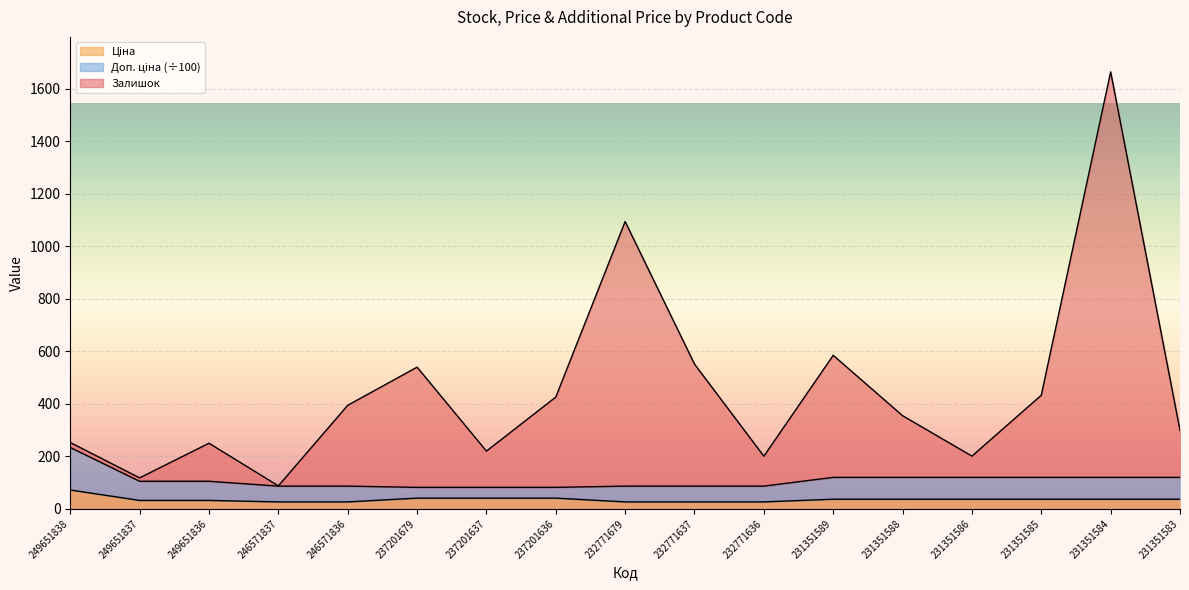

What is the average value of the Залишок series?

451.6